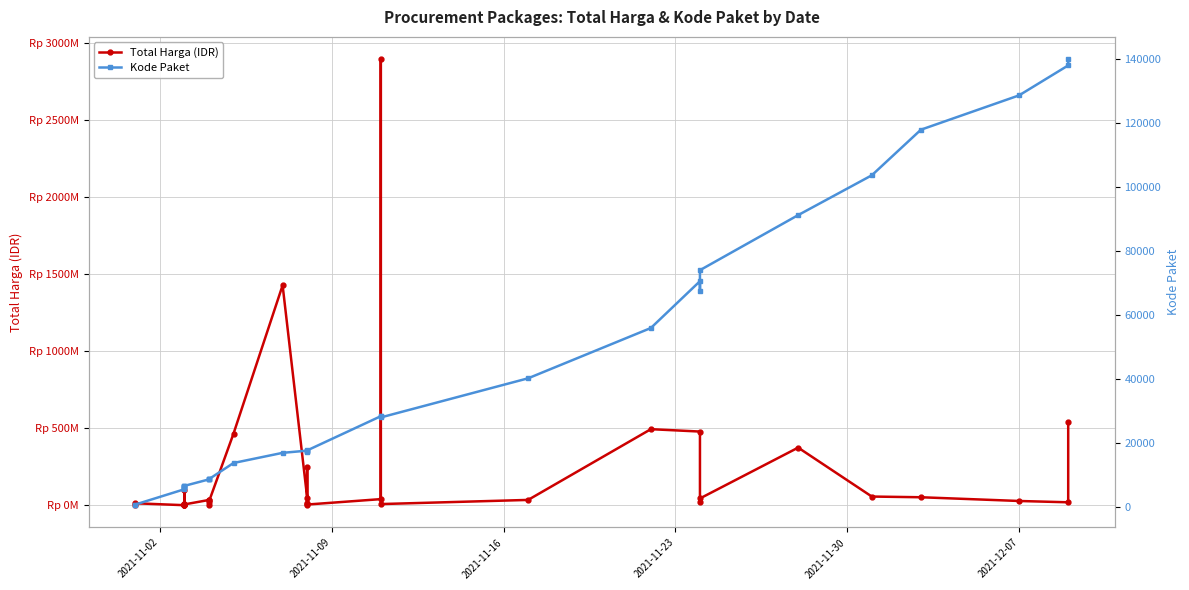

What is the sum of all Kode Paket values?

1313182